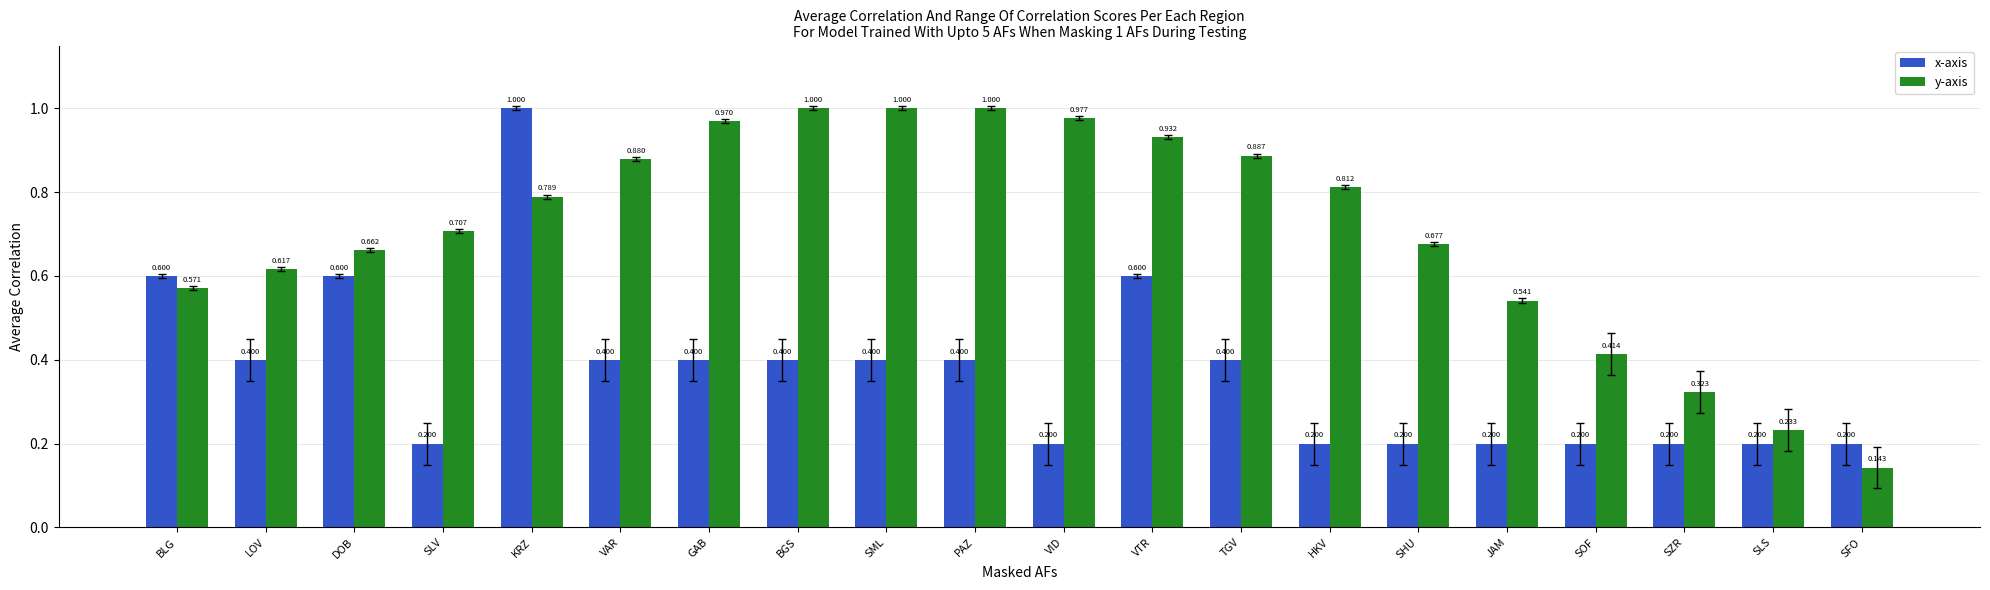

Where is y-axis nearest to the value 0?

SFO